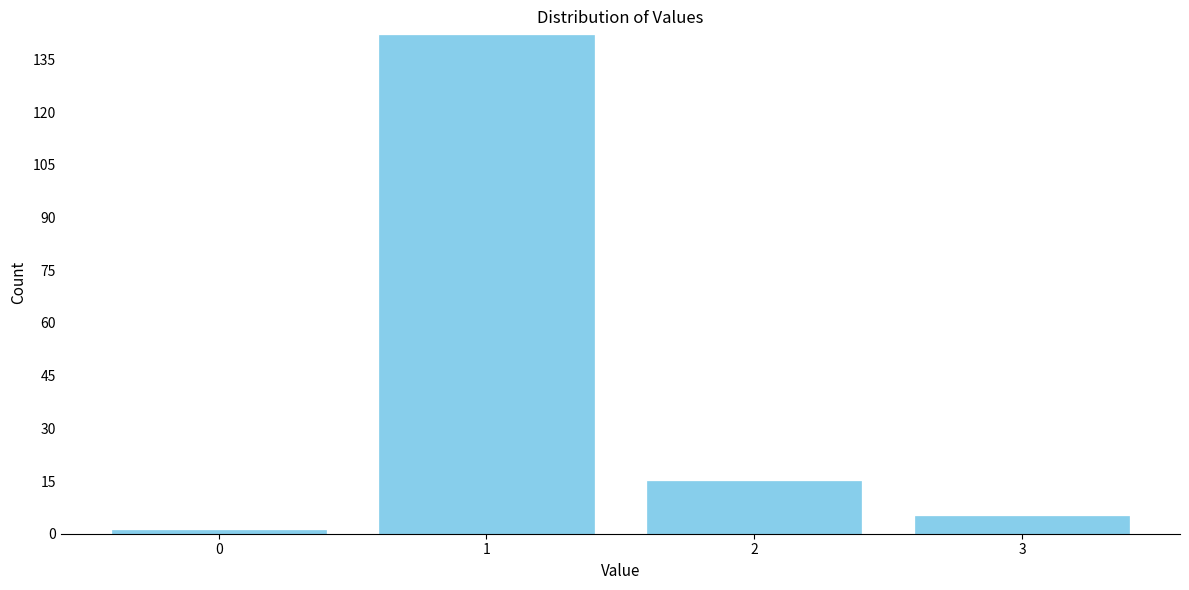

Reading left to right, extract all data points from this chart.

1	142	15	5